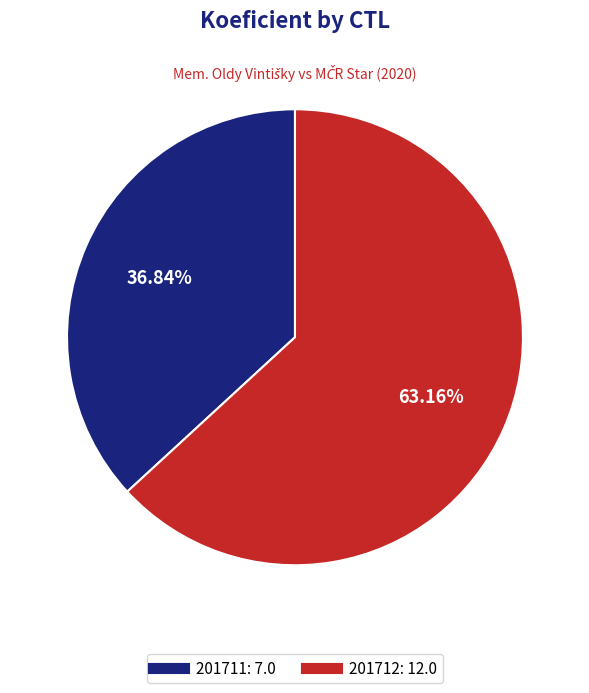

What portion of the pie excludes 201711?

63.2%